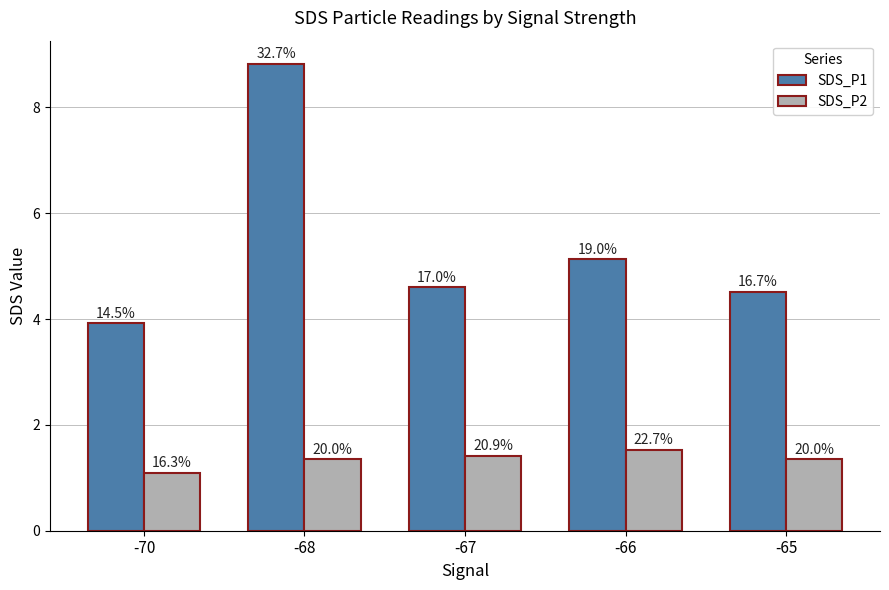

What is the difference between the maximum and minimum values in the SDS_P2 series?

0.4